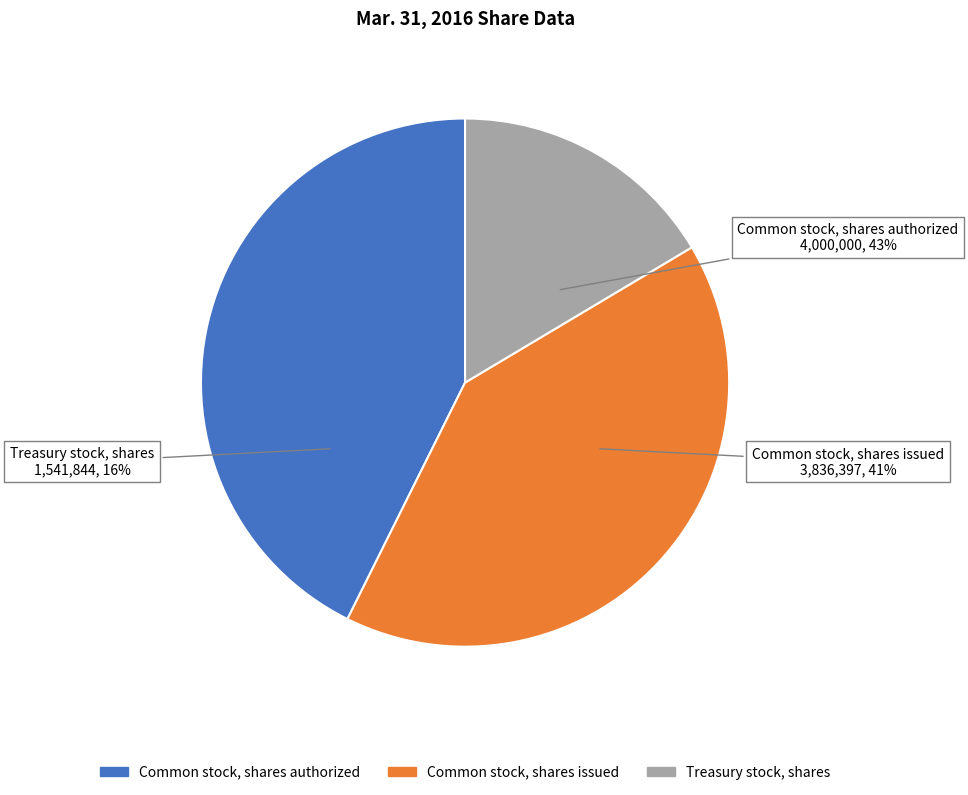

How many slices are in this pie chart?

3